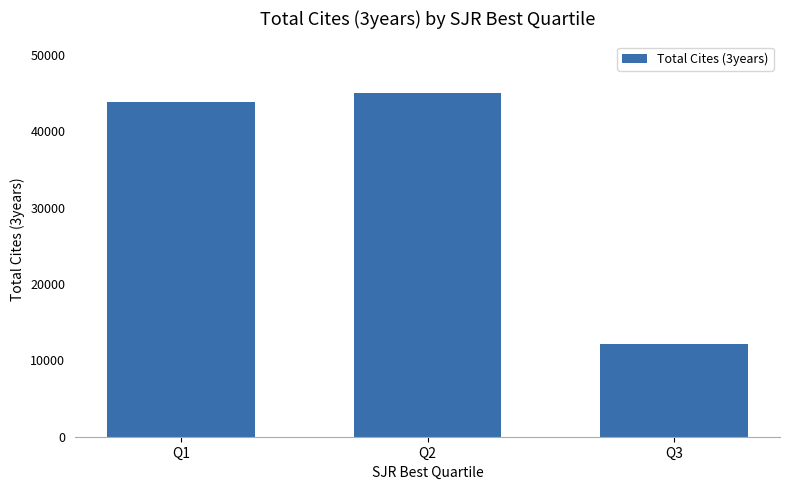

What is the approximate value at Q2?

45031